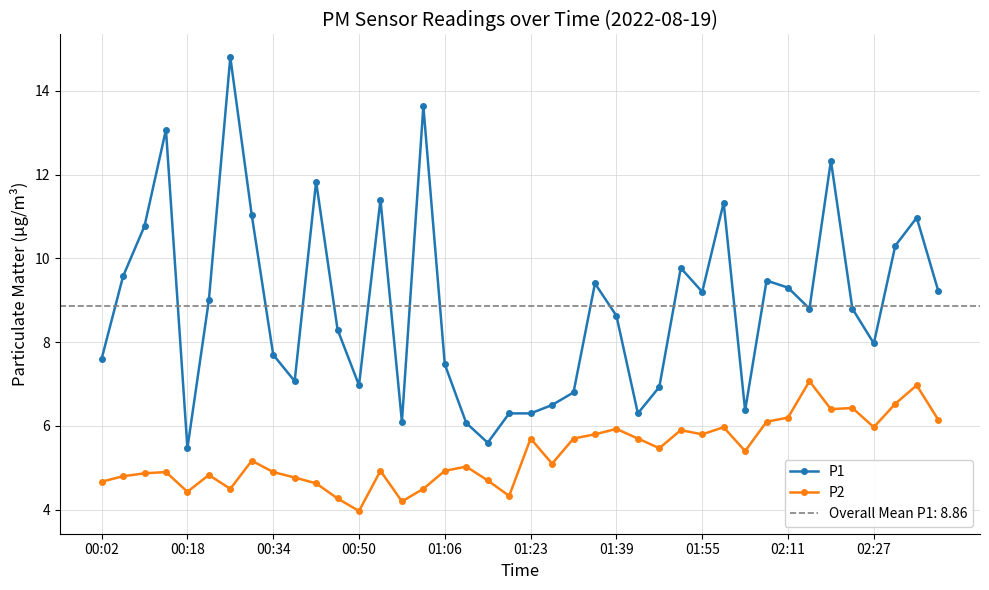

How many interior local peaks does the P2 series have?

12